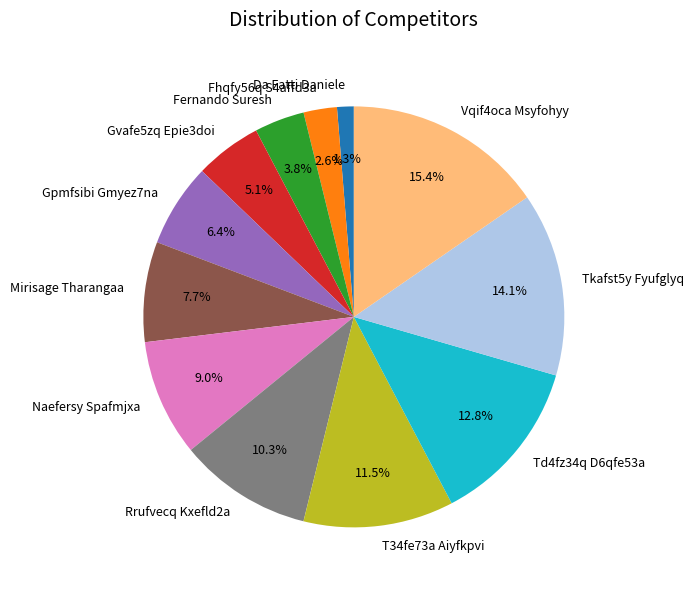

Which has a higher value, Fhqfy56q S4affd3a or Tkafst5y Fyufglyq?

Tkafst5y Fyufglyq